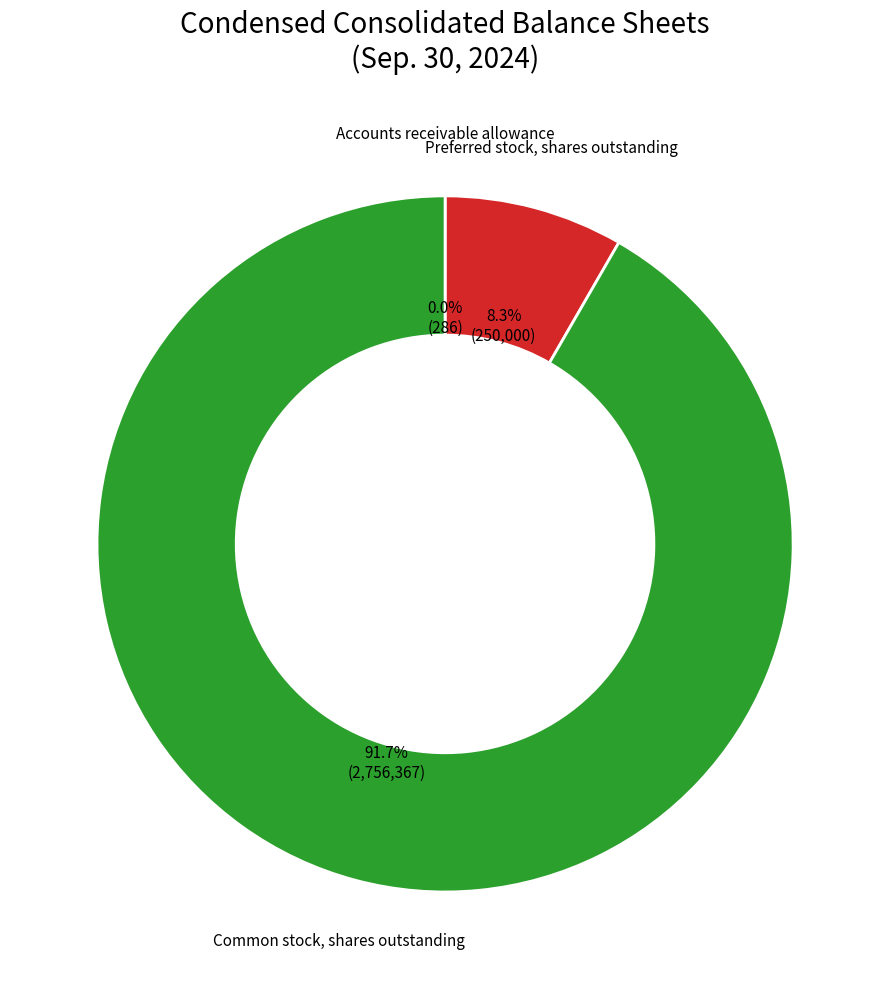

What percentage is NOT represented by Preferred stock, shares outstanding?

91.7%